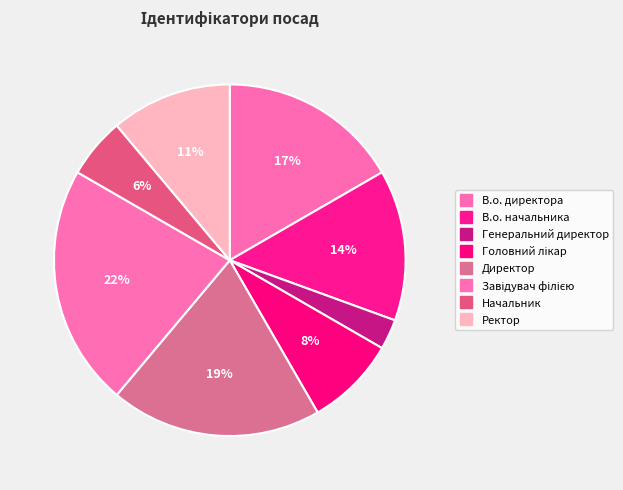

What is the total percentage of Ректор and В.о. начальника?

25.0%